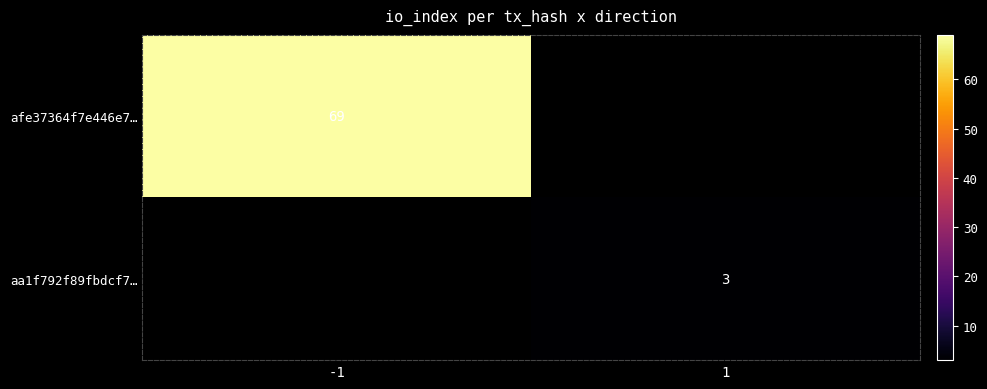

The value of aa1f792f89fbdcf7… at 1 is 3. True or false?

True